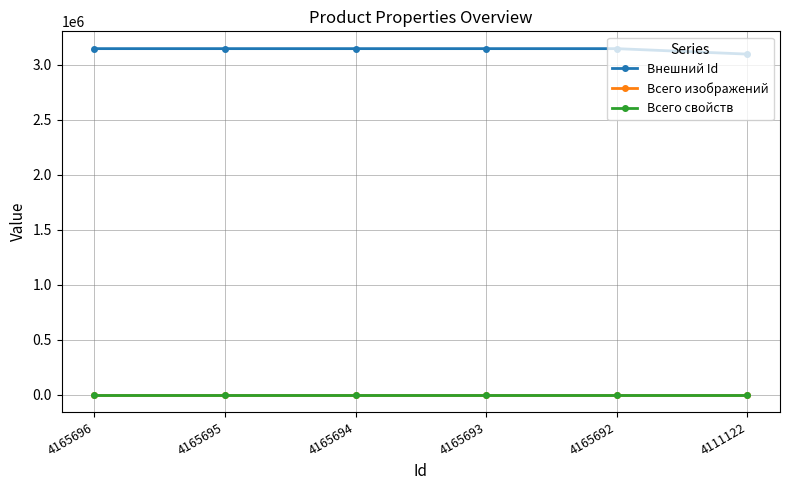

Where does the Внешний Id series first go above 3146756?

4165696